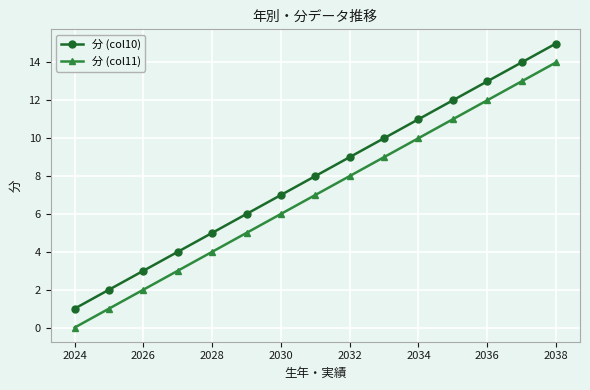

Which series has the largest total across all categories?

分 (col10)